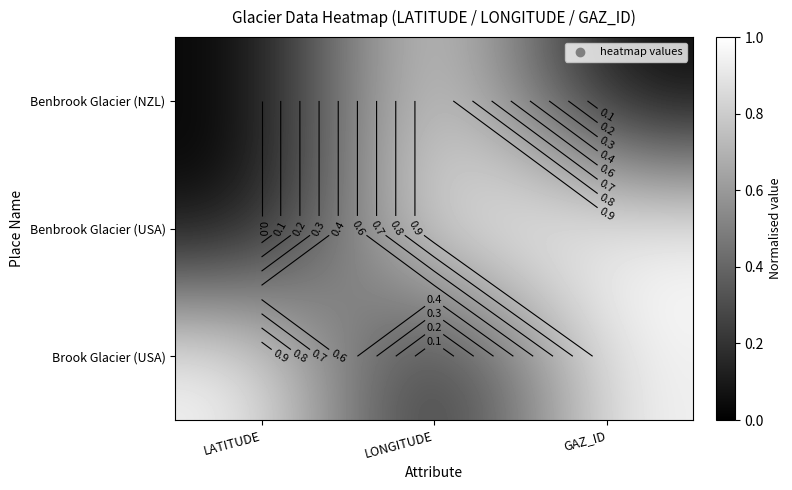

What is the maximum value shown in the chart?

1.0